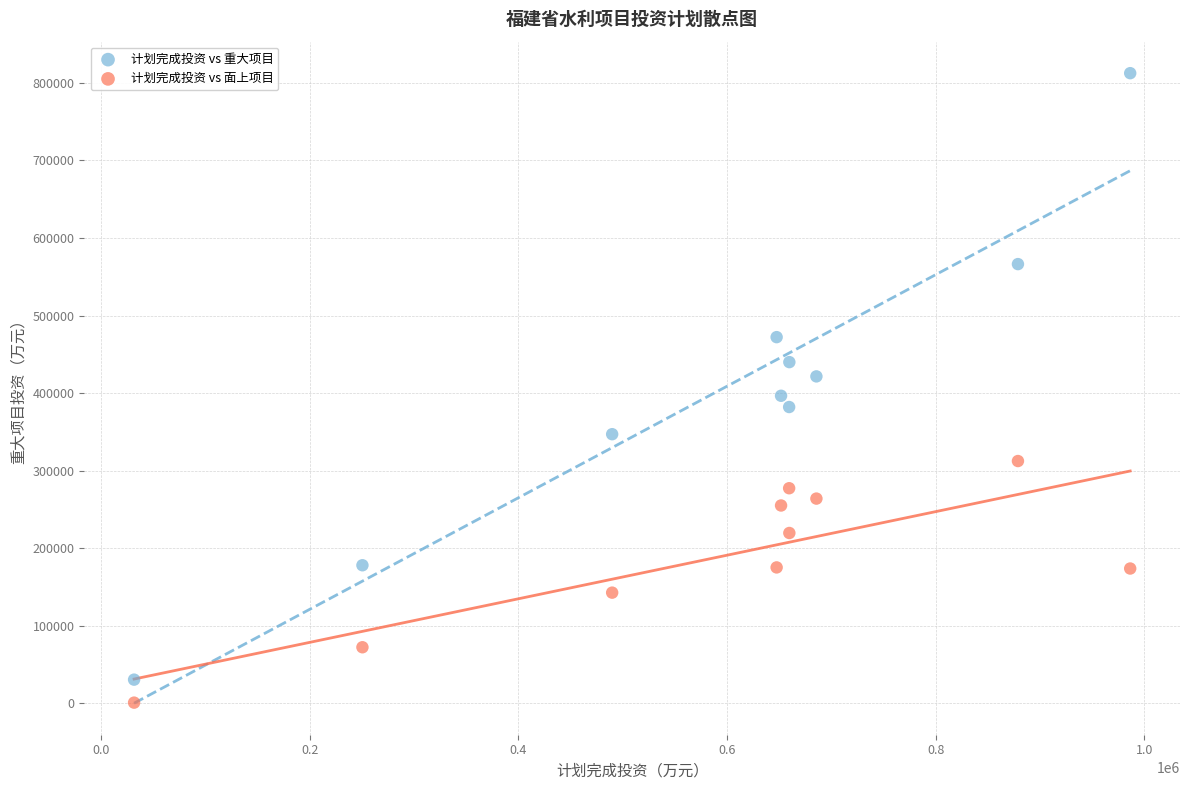

Which series reaches the maximum Y coordinate?

计划完成投资 vs 重大项目